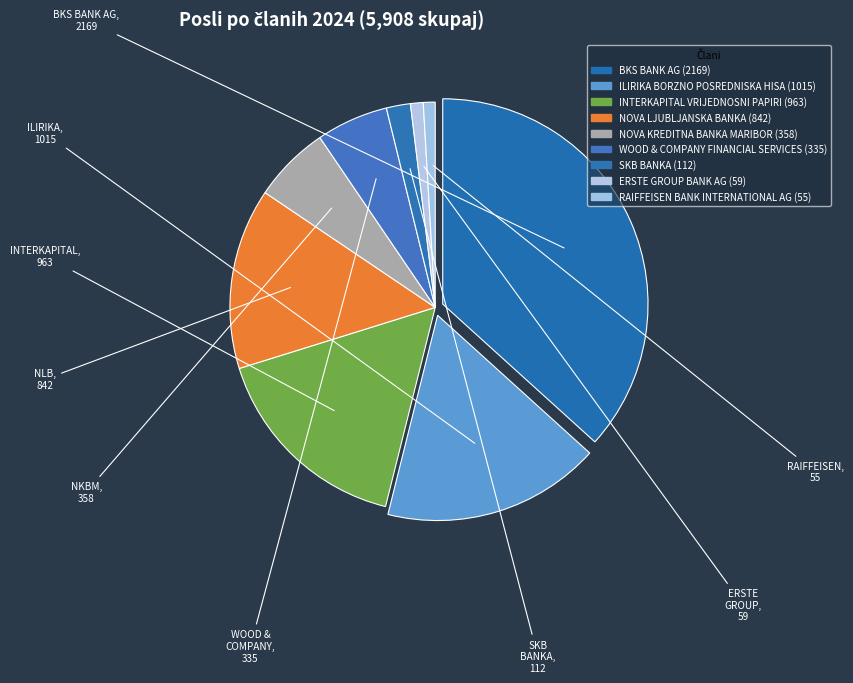

How many segments does this pie chart have?

9